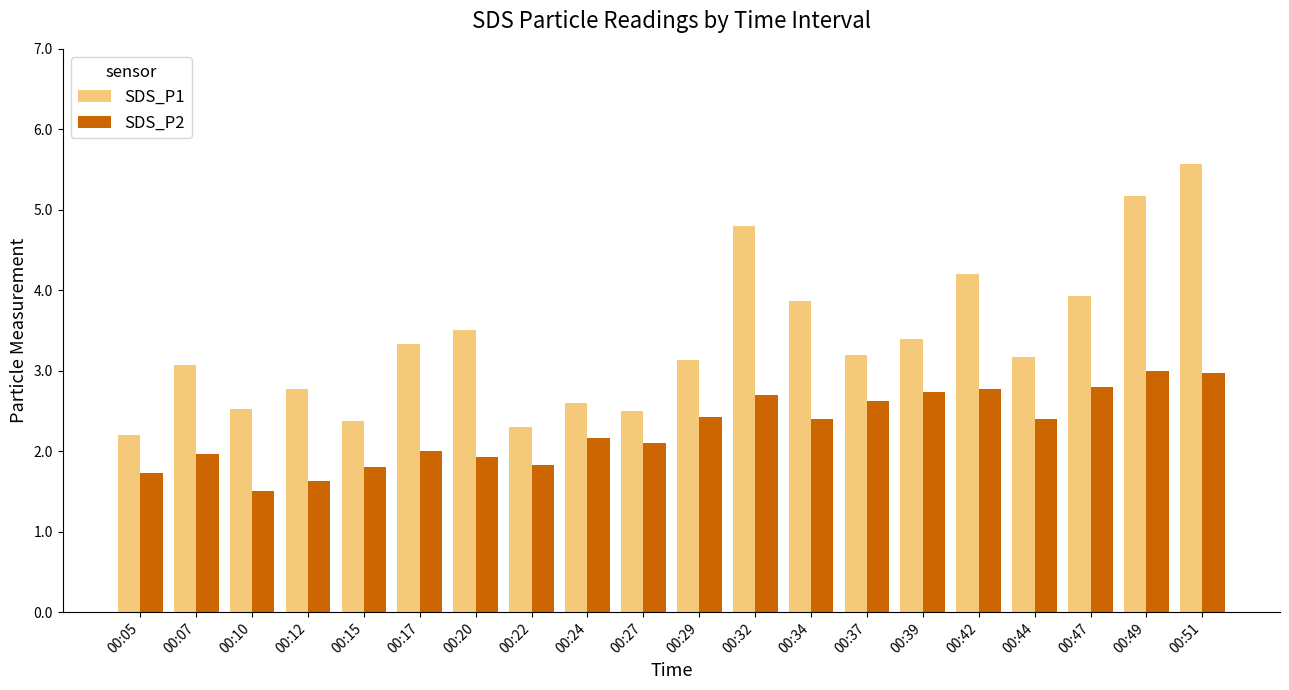

Rank the series by their maximum value, from lowest to highest.

SDS_P2, SDS_P1